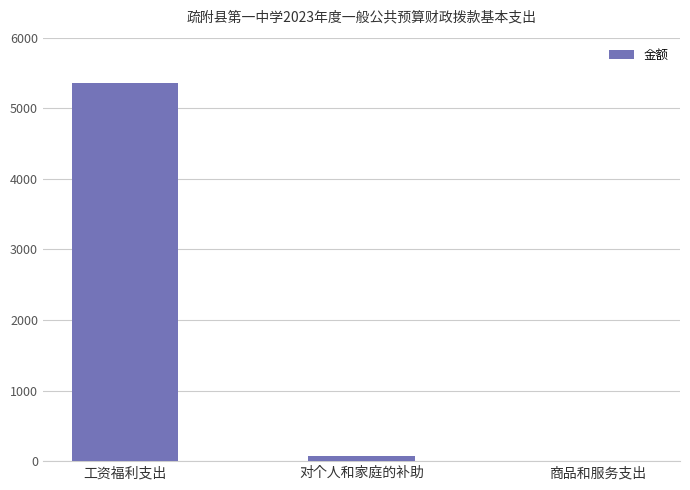

Reading left to right, extract all data points from this chart.

工资福利支出=5350.8	对个人和家庭的补助=69.4	商品和服务支出=0.0